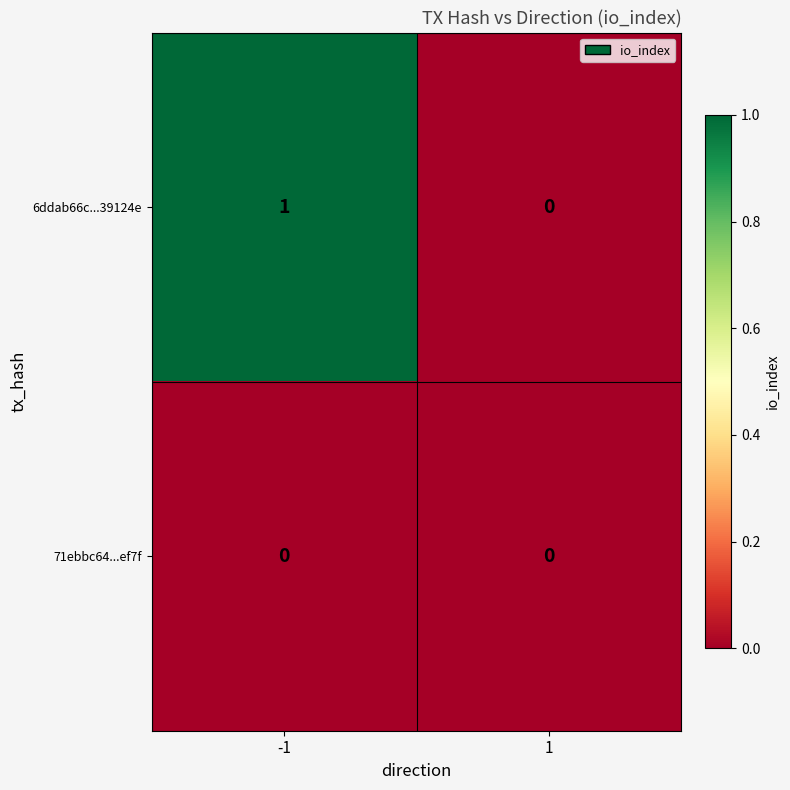

How many series are shown in this chart?

2